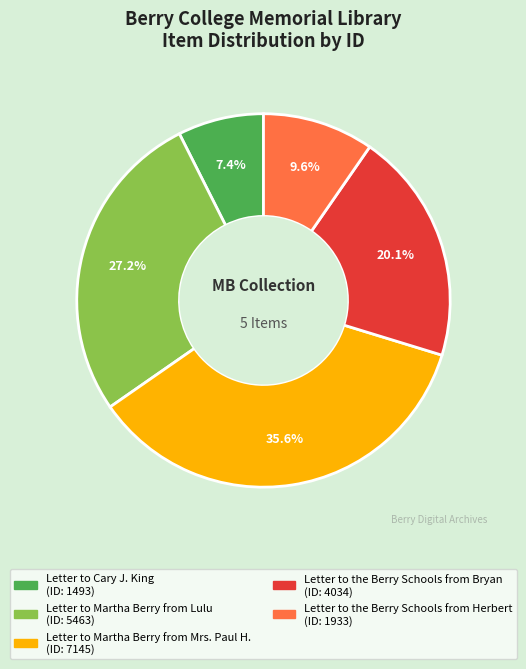

Rank the categories by value from lowest to highest.

Letter to Cary J. King, Letter to the Berry Schools from Herbert, Letter to the Berry Schools from Bryan, Letter to Martha Berry from Lulu, Letter to Martha Berry from Mrs. Paul H.